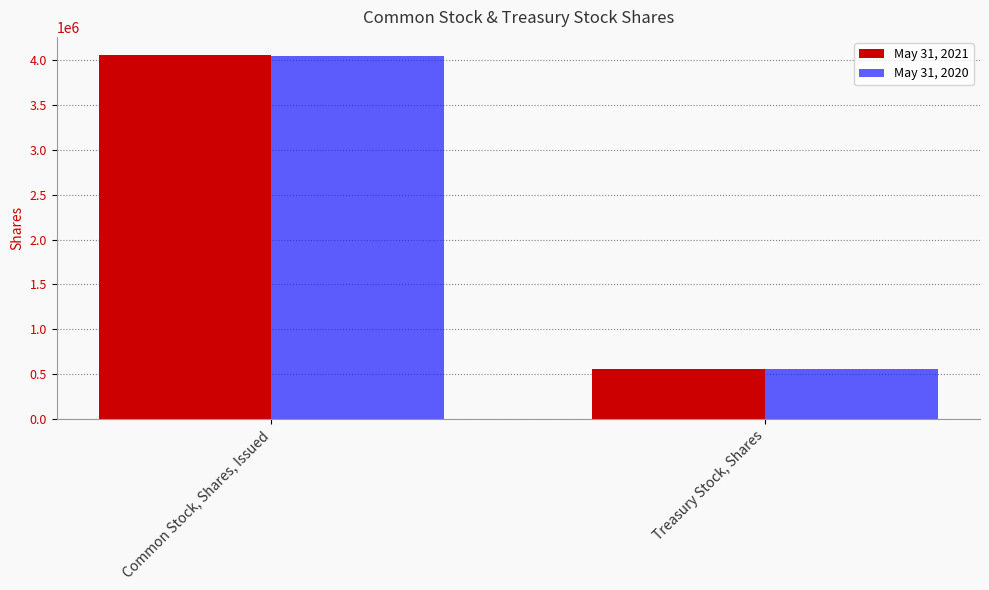

The value of May 31, 2020 at Treasury Stock, Shares is 237780. True or false?

False